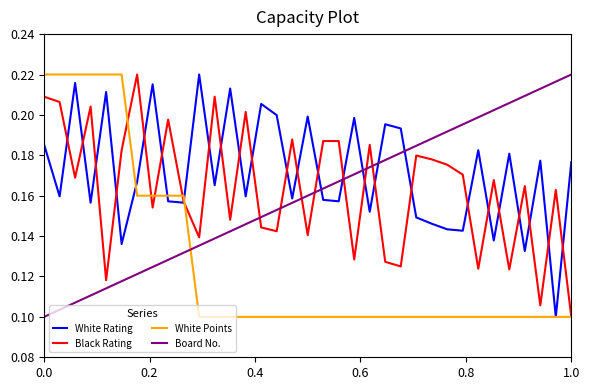

After their last crossing, which series has the higher values: White Points or Board No.?

Board No.